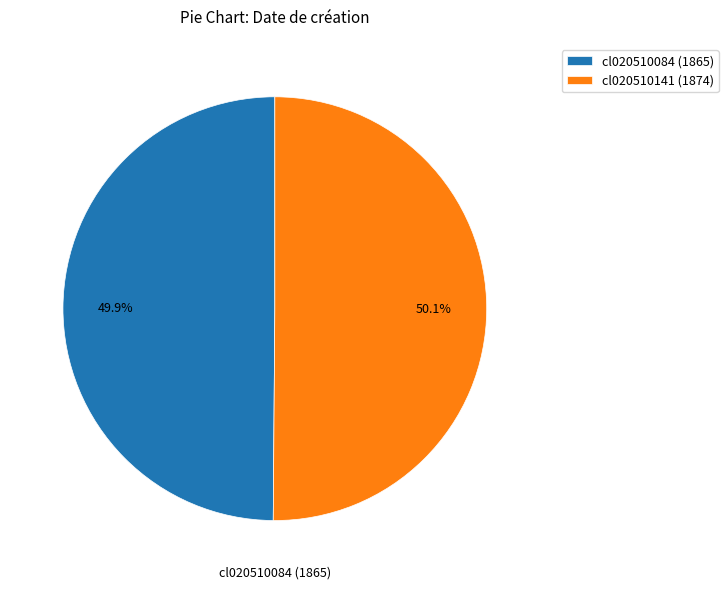

What percentage do cl020510084 (1865) and cl020510141 (1874) together represent?

100.0%